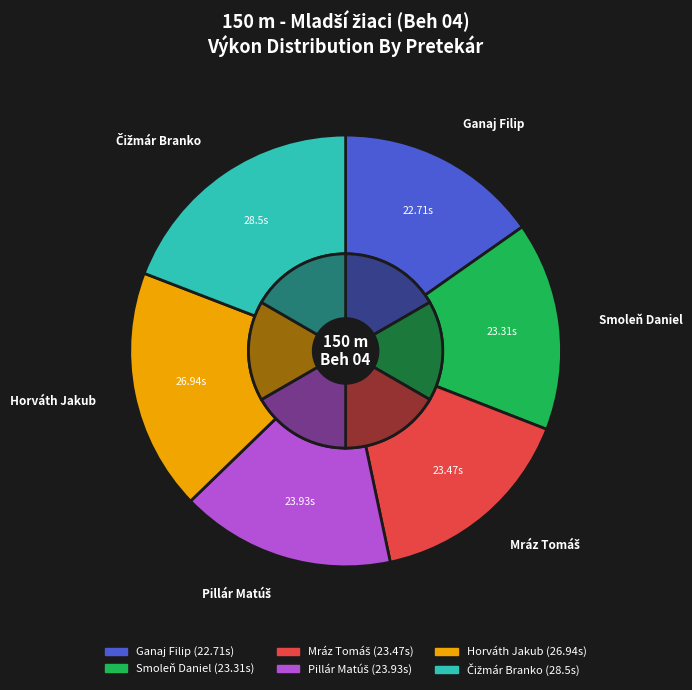

The Horváth Jakub slice represents 18% of the pie. True or false?

True